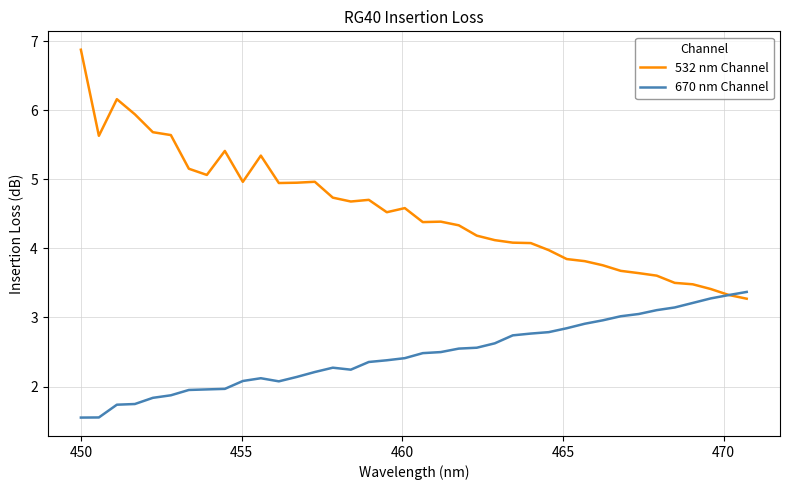

List the series in order of their peak value, highest first.

532 nm Channel, 670 nm Channel